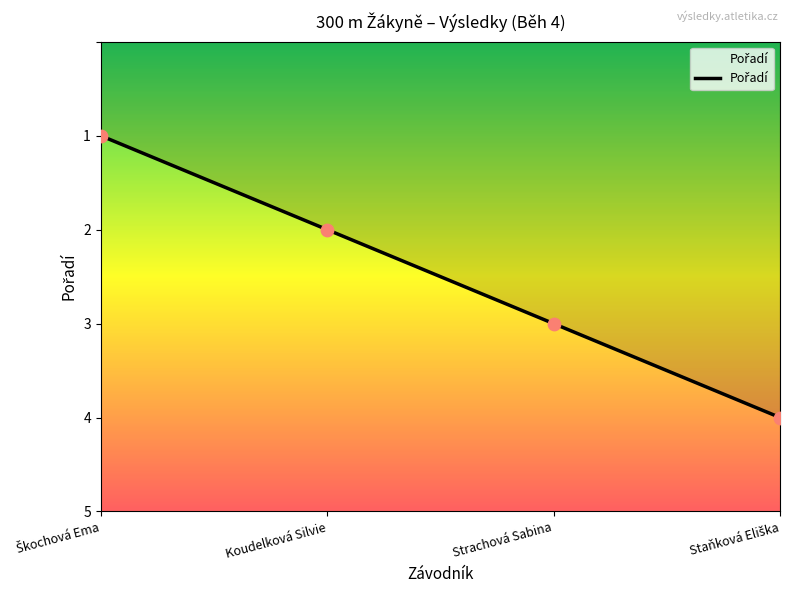

What position from the right is Strachová Sabina?

2